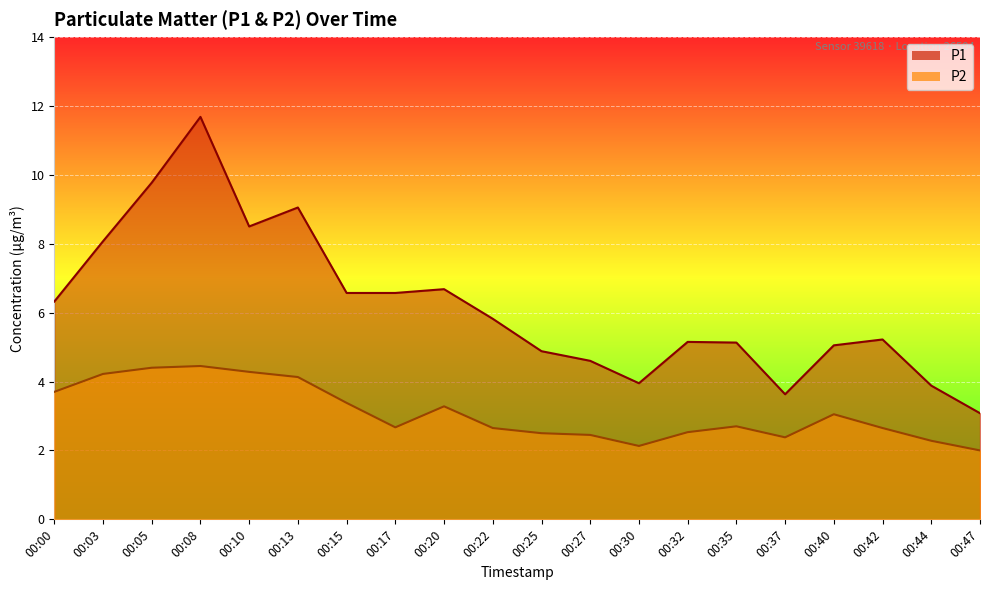

Which series changed the most between 00:05 and 00:37?

P1